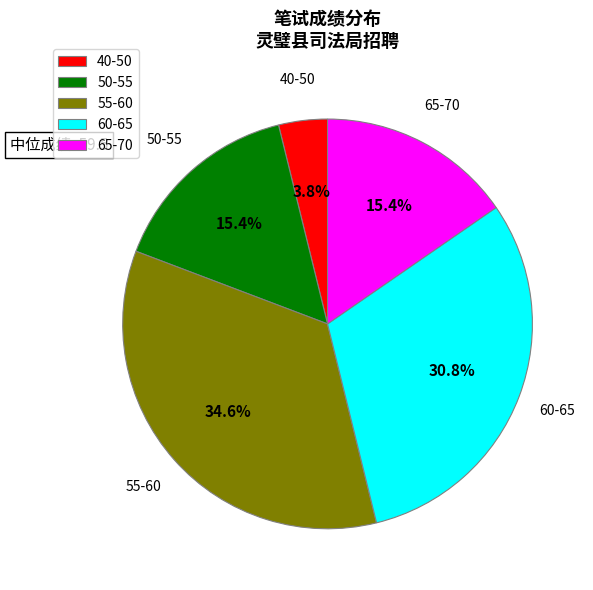

Does any single category account for the majority?

No